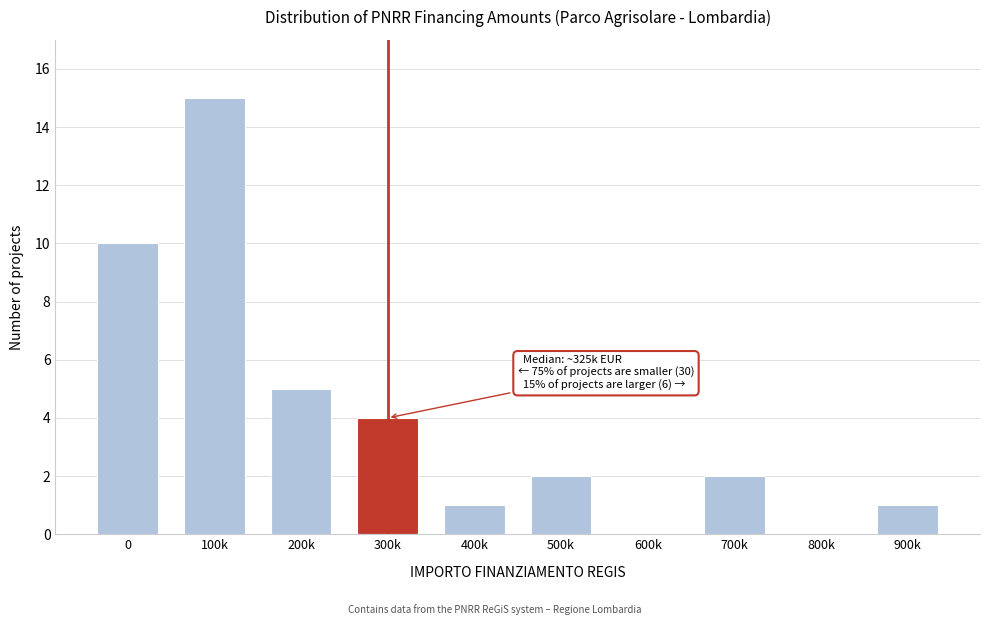

What is the maximum value shown in the chart?

15